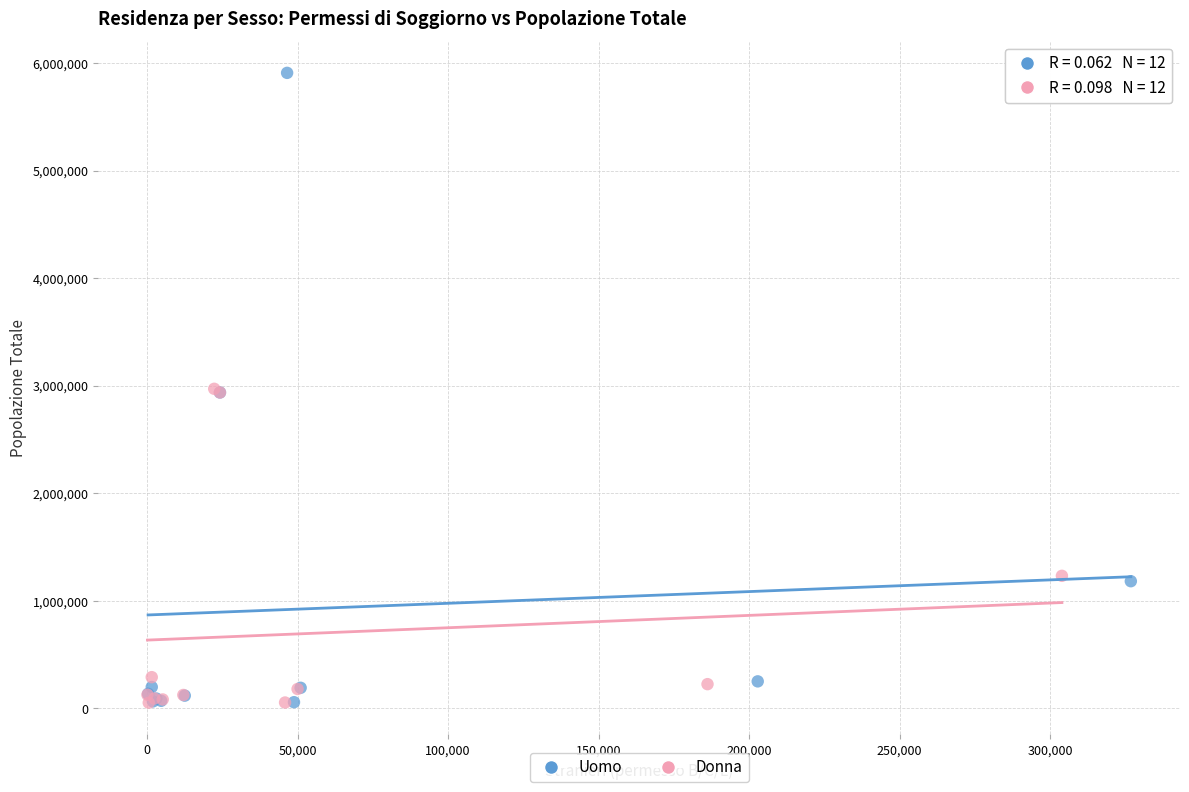

Which series contains the highest Y value?

Uomo